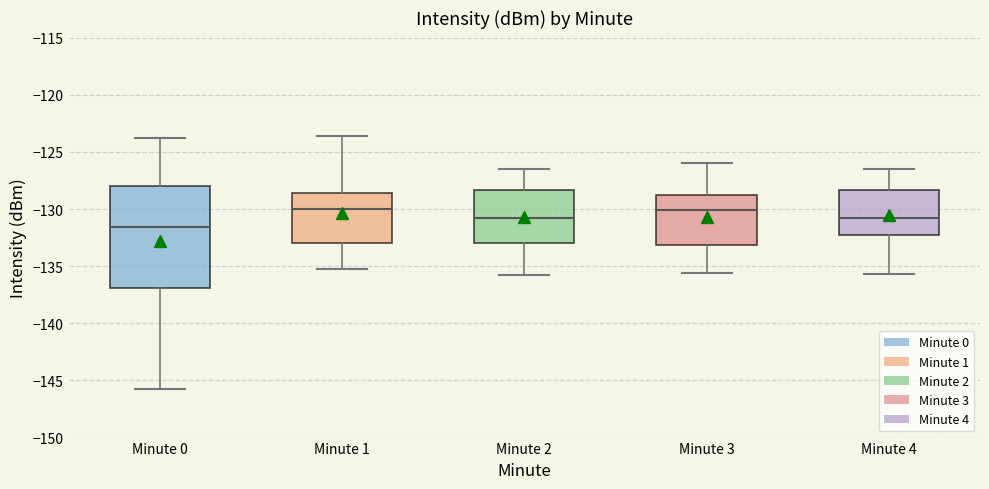

Where is the lower edge of the box for Minute 0 on the y-axis? The values are not printed on the chart, so give them approximately, as read against the axis.

-137.0